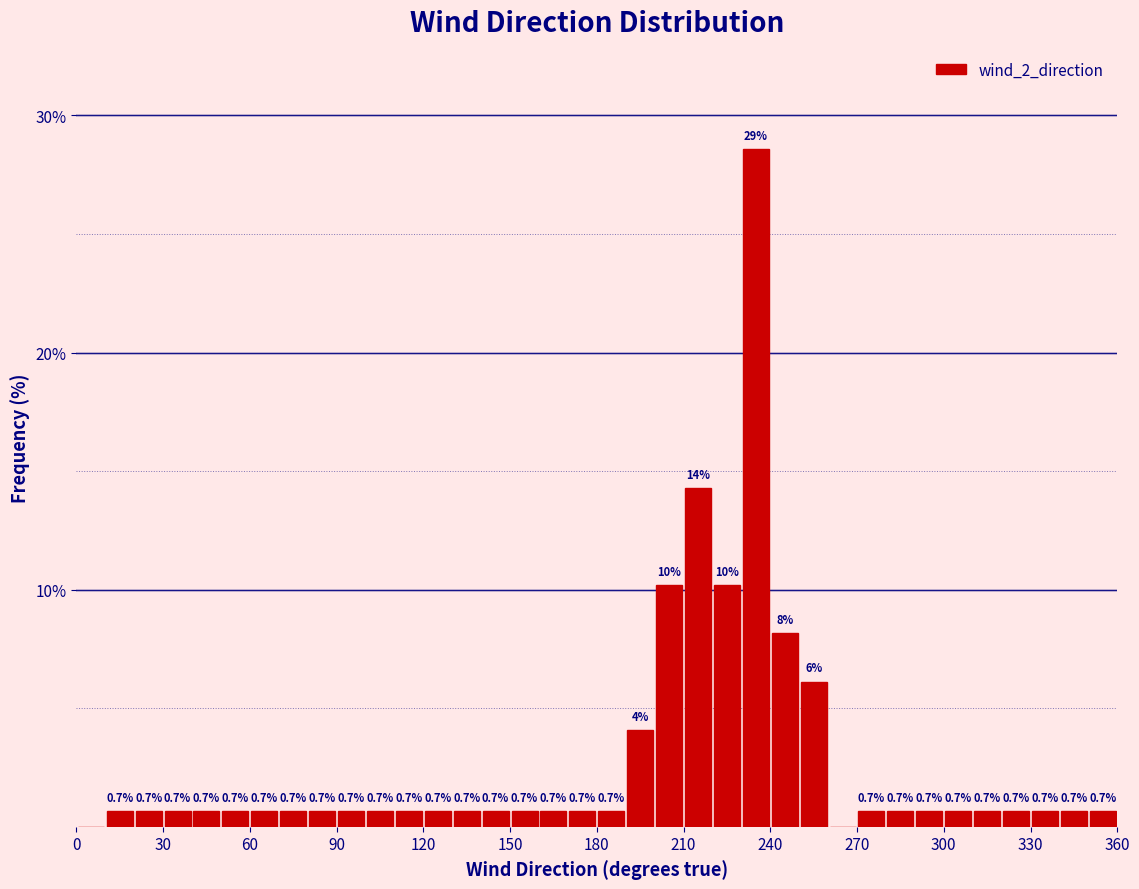

Read against the x-axis, roughly where is the centre of the tallest bar?

235